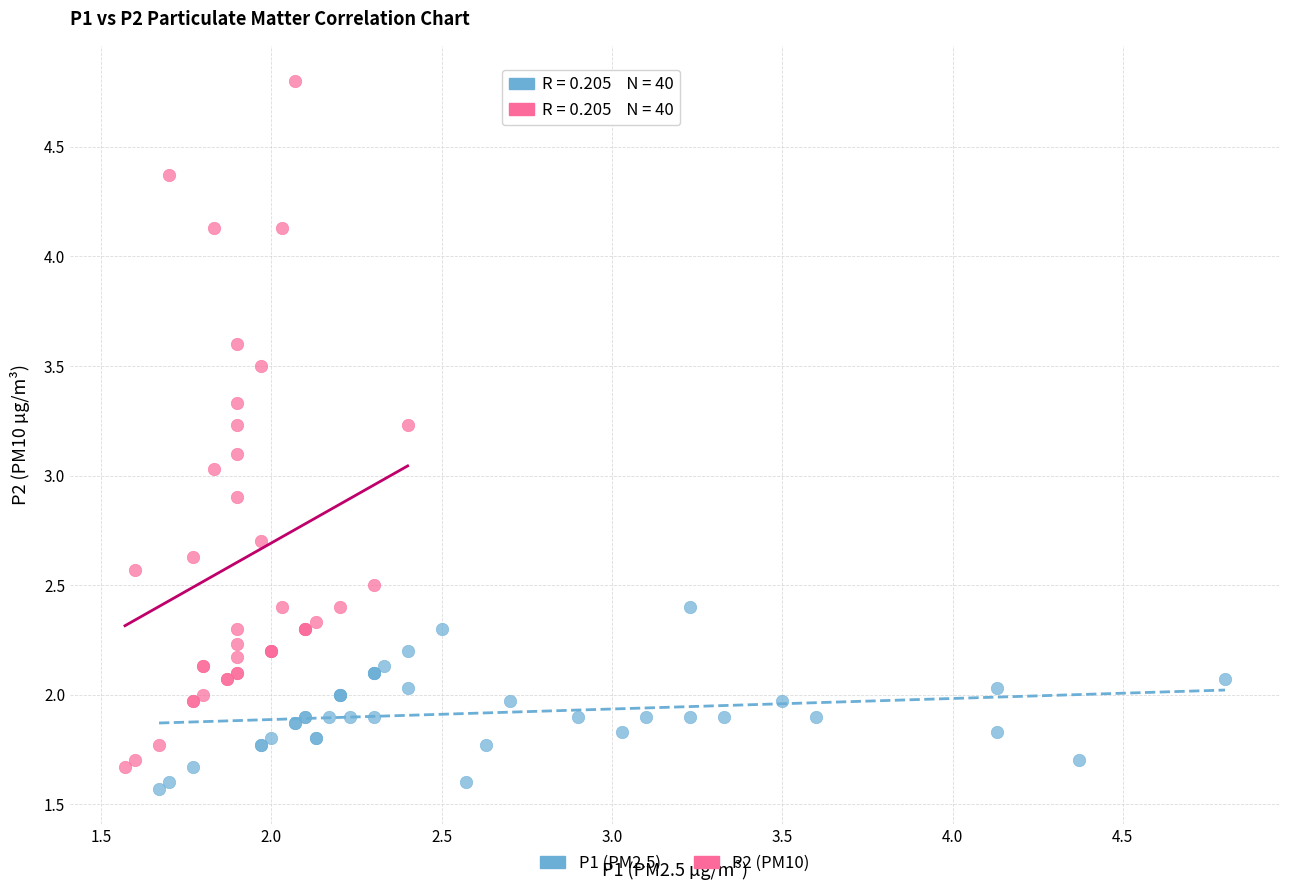

Which series contains the highest Y value?

P2 (PM10)